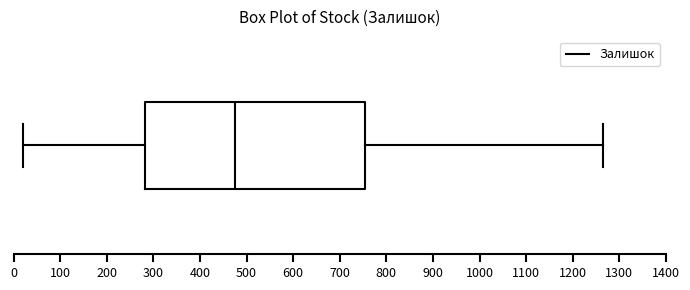

Transcribe this box plot: give where the median line is, the range the box spans, and where the two whiskers end, as read against the x-axis. The values are not printed on the chart, so give them approximately, as read against the axis.

median 480, box 280 to 750, whiskers 20 to 1260